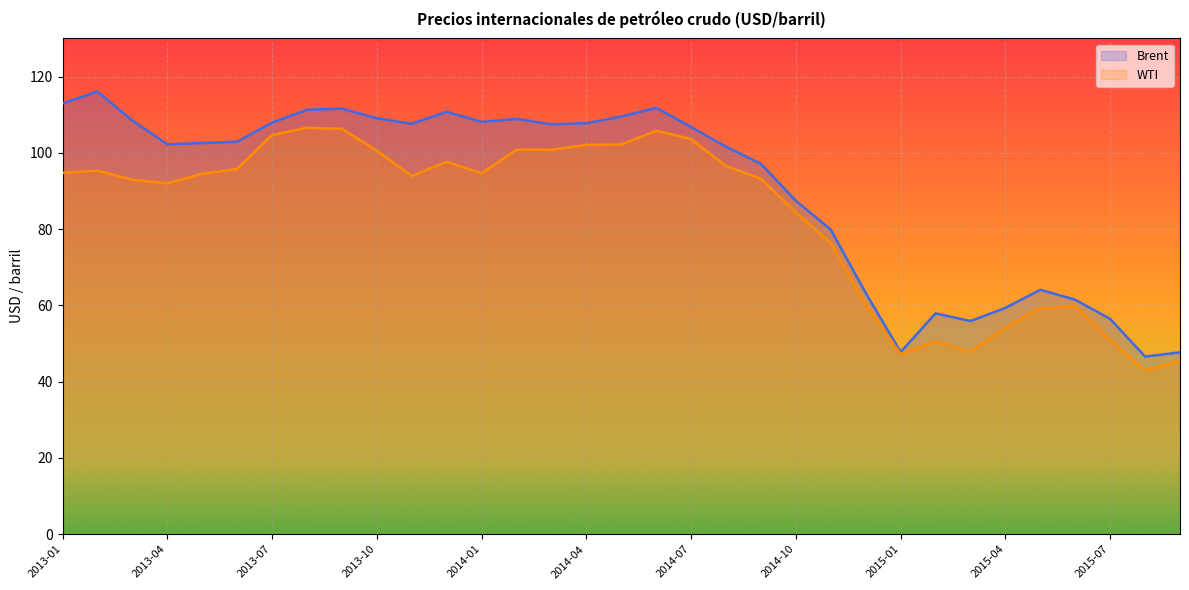

What is the difference between the maximum and minimum values in the WTI series?

63.7